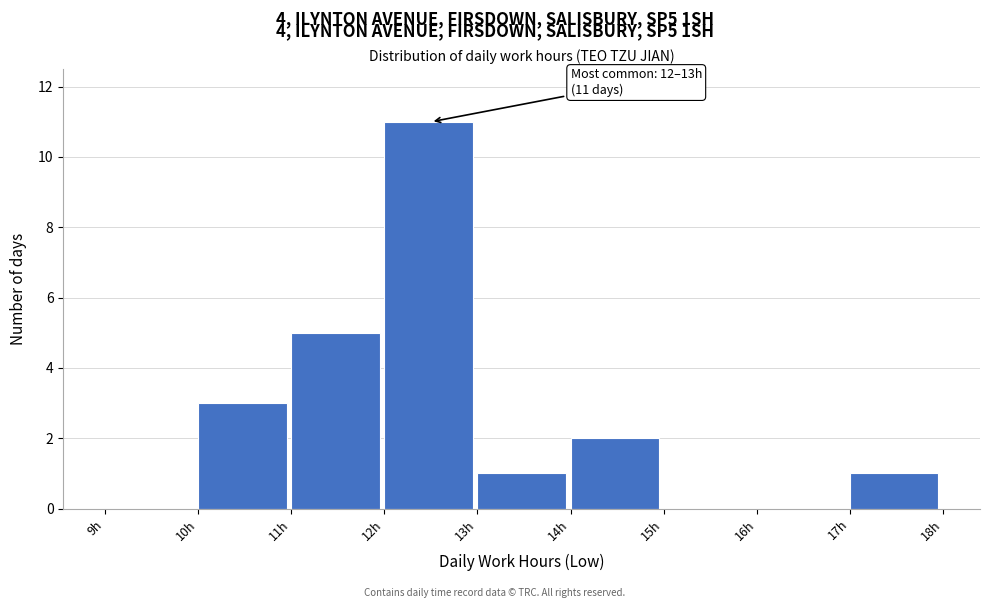

Which range on the x-axis has the tallest bar?

12 to 13